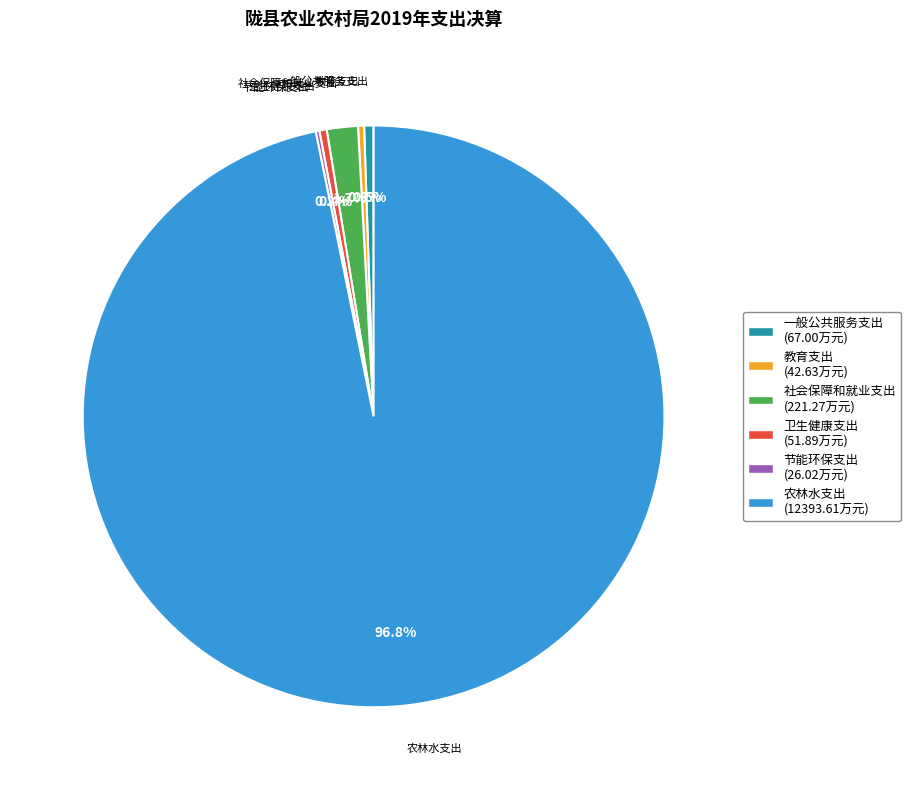

Is 农林水支出 the majority of the pie?

Yes